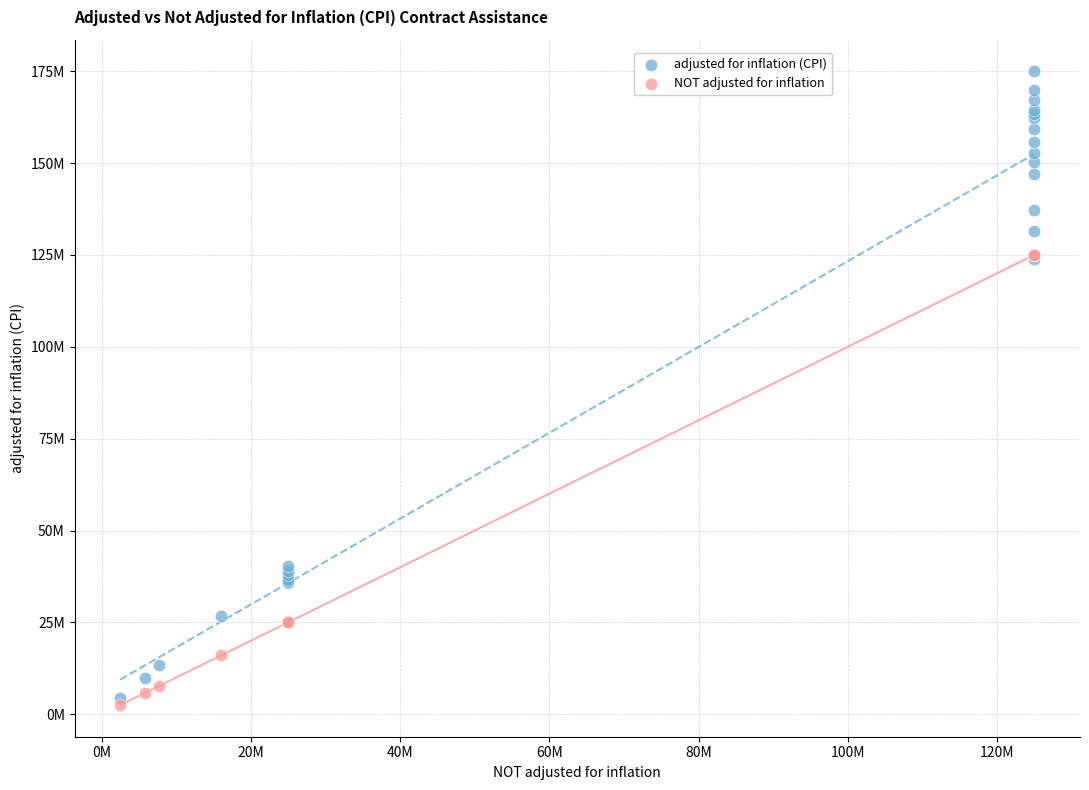

Which series reaches the maximum Y coordinate?

adjusted for inflation (CPI)